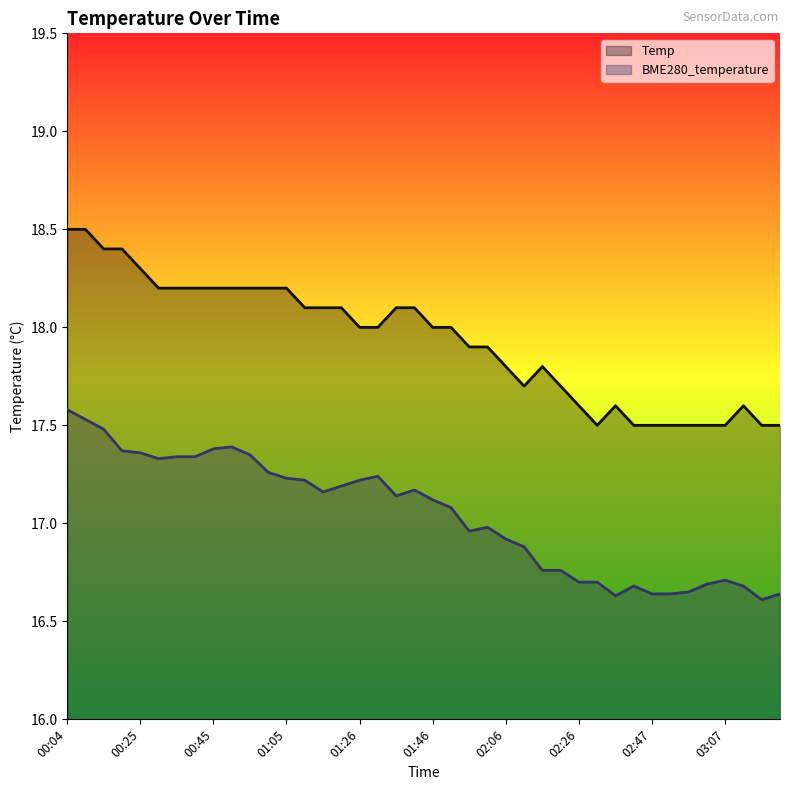

How many lines are shown in the chart?

2